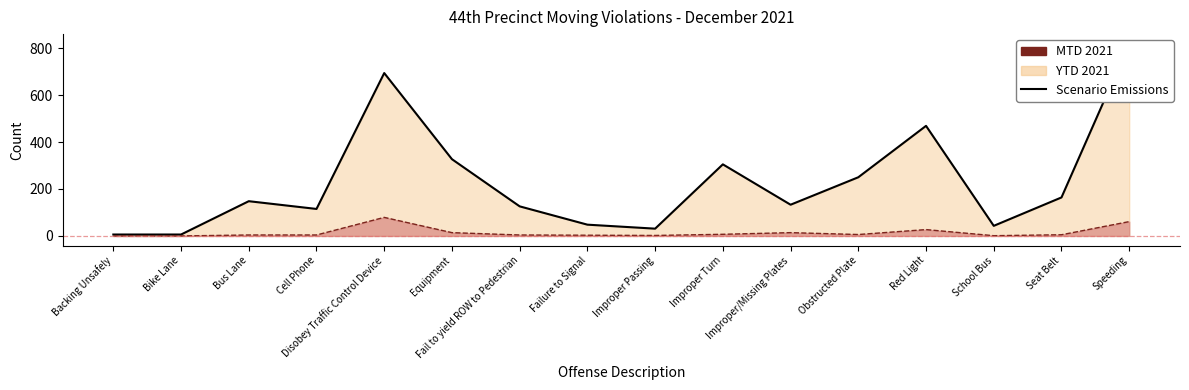

Reading left to right, what are all the values shown in this chart?

Backing Unsafely=6	Bike Lane=6	Bus Lane=148	Cell Phone=115	Disobey Traffic Control Device=694	Equipment=327	Fail to yield ROW to Pedestrian=126	Failure to Signal=48	Improper Passing=31	Improper Turn=305	Improper/Missing Plates=133	Obstructed Plate=250	Red Light=469	School Bus=43	Seat Belt=164	Speeding=819